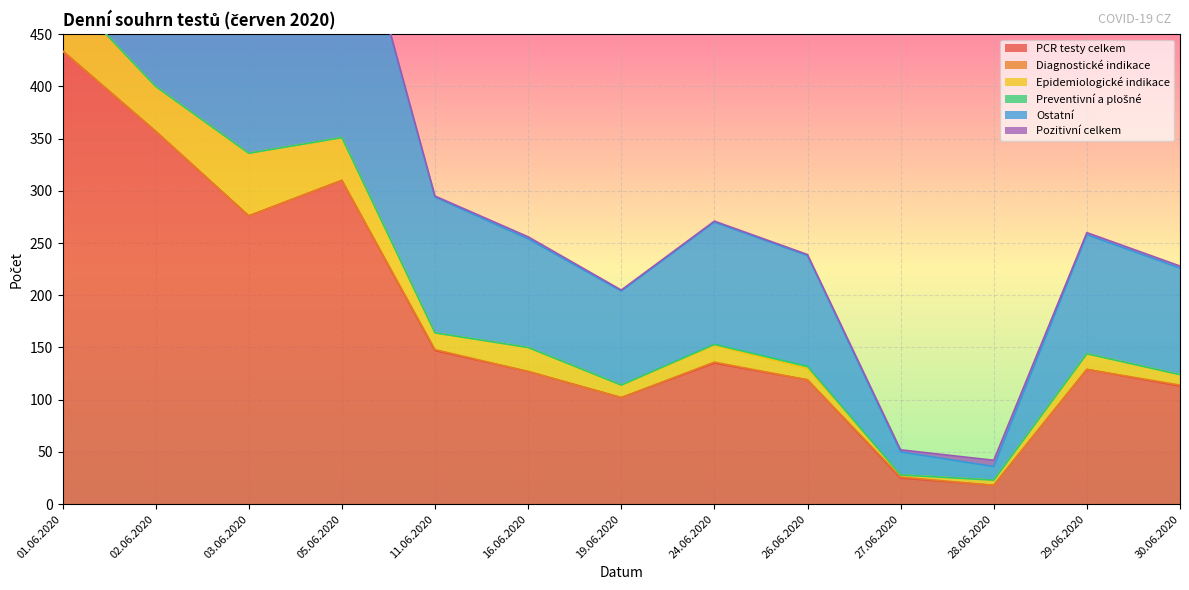

What is the sum of the Epidemiologické indikace values at 30.06.2020 and 28.06.2020?

15